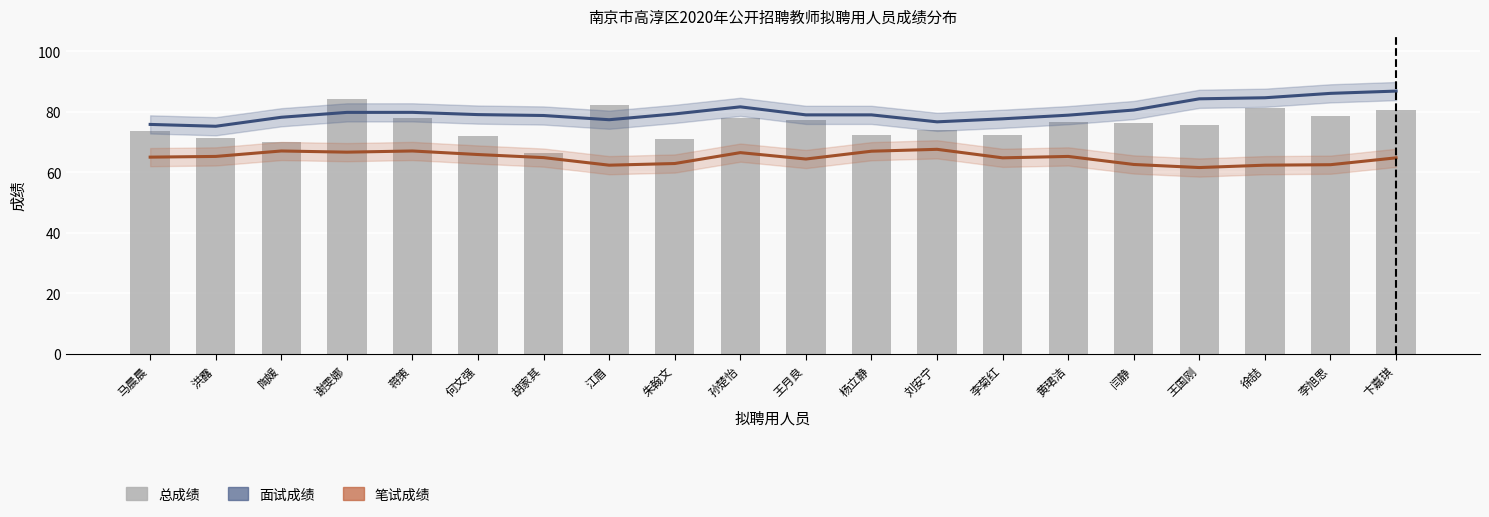

How many data points does each series have?

20